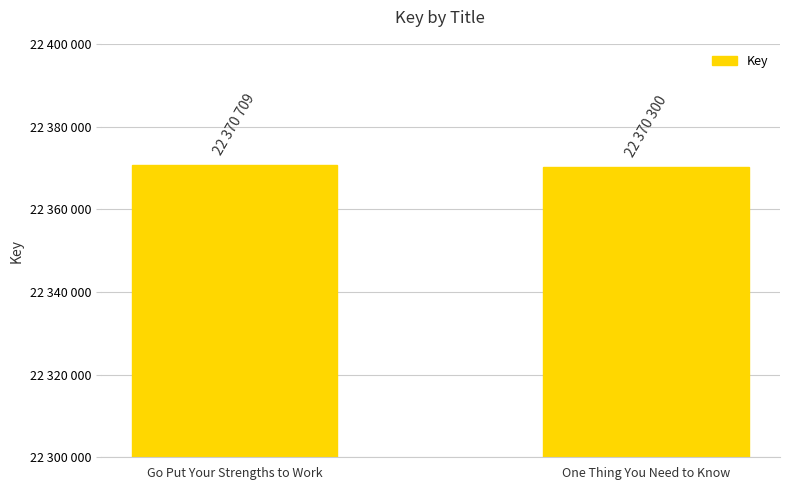

List the labels in order of value, largest first.

Go Put Your Strengths to Work, One Thing You Need to Know